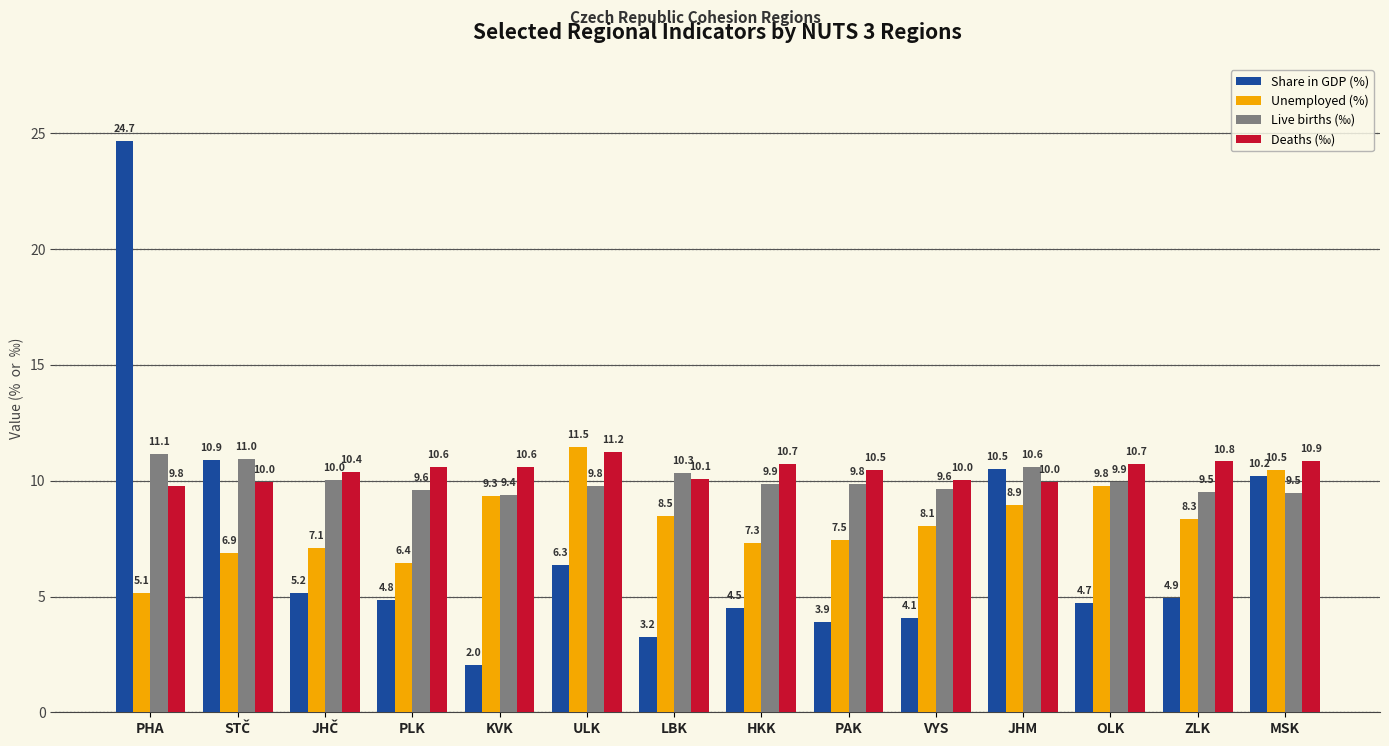

What is the spread (max minus min) of values at KVK?

8.6